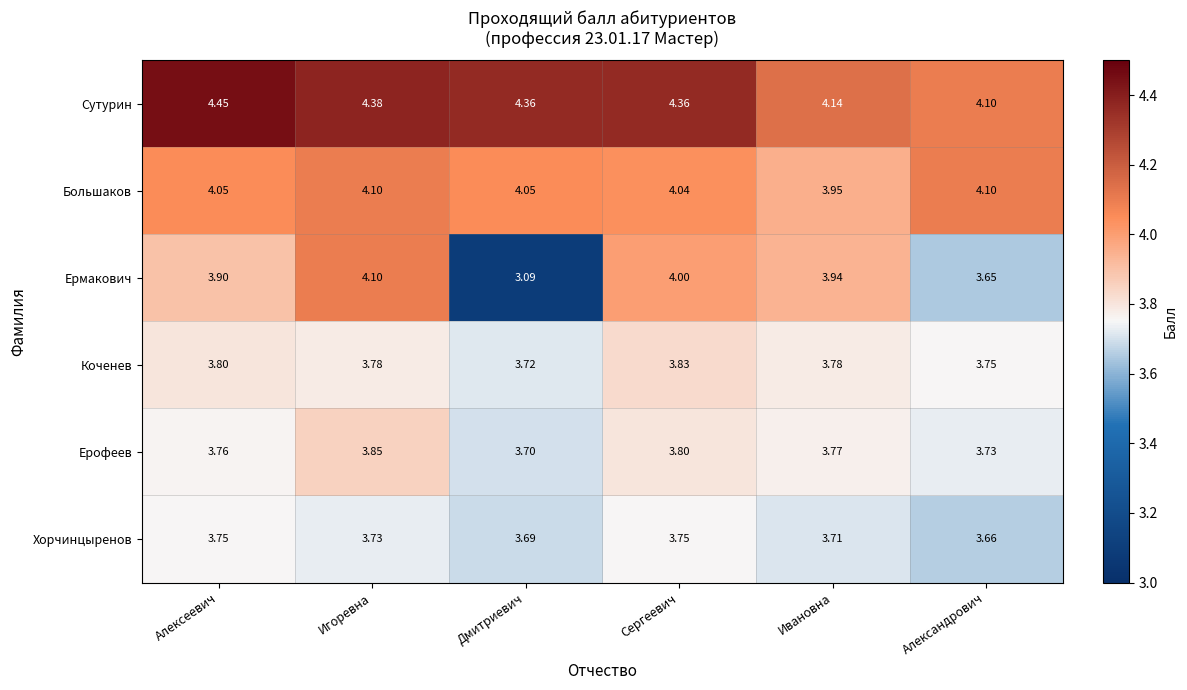

At which label is Хорчинцыренов closest to 3?

Александрович